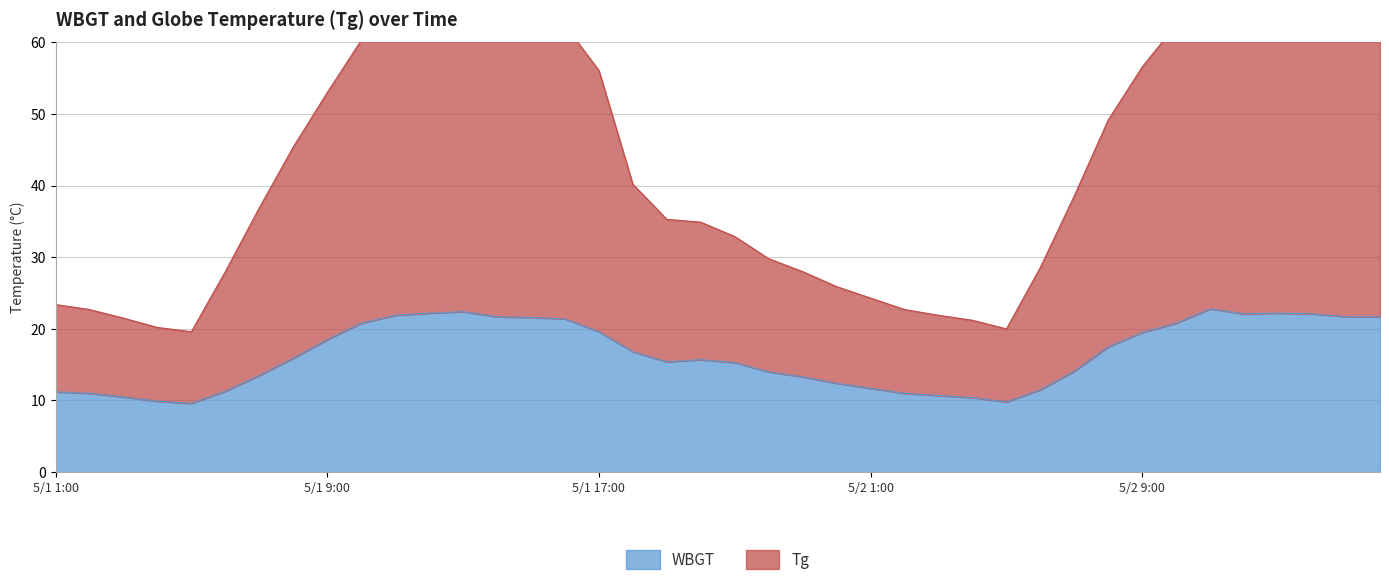

Rank the series at 5/2 8:00 from highest to lowest value.

Tg, WBGT